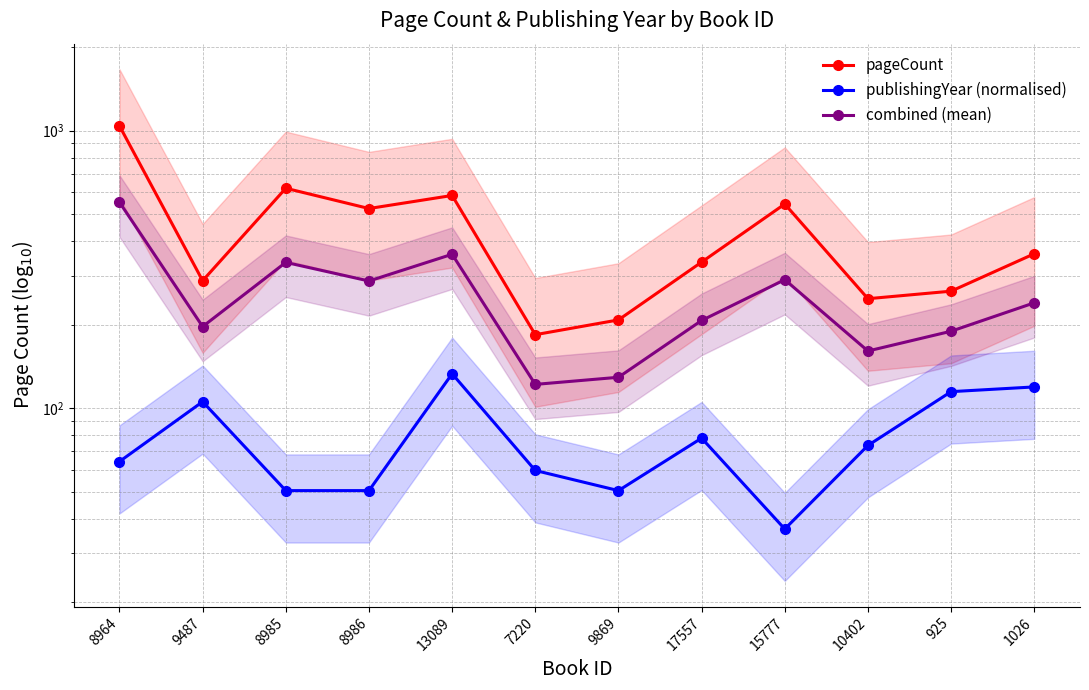

Rank the series at 8985 from lowest to highest value.

publishingYear (normalised), combined (mean), pageCount